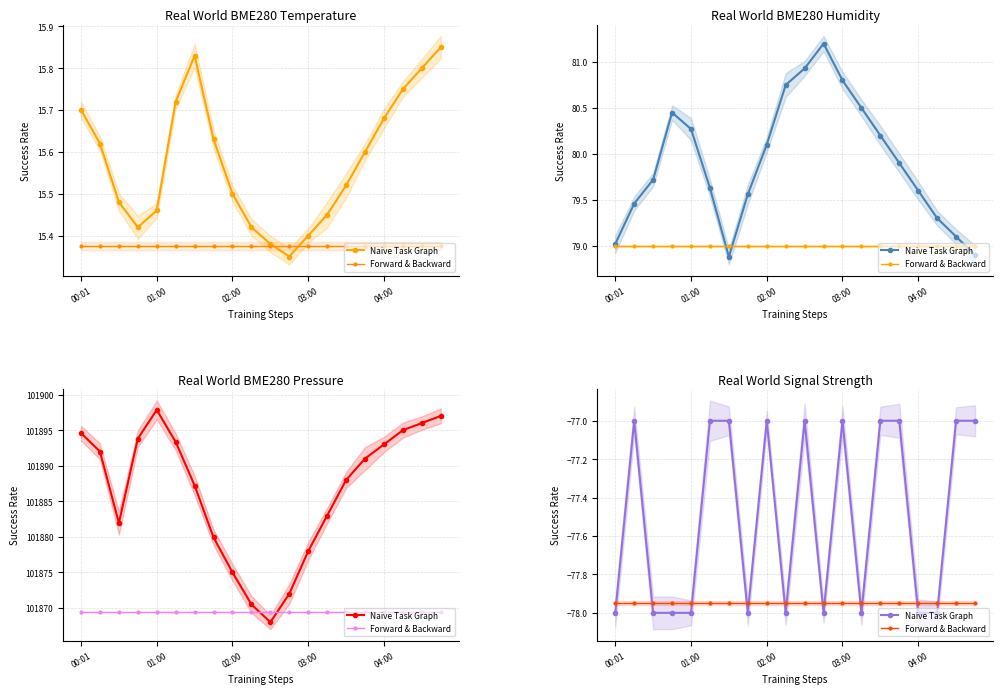

What is the minimum value shown in the chart?

-78.0